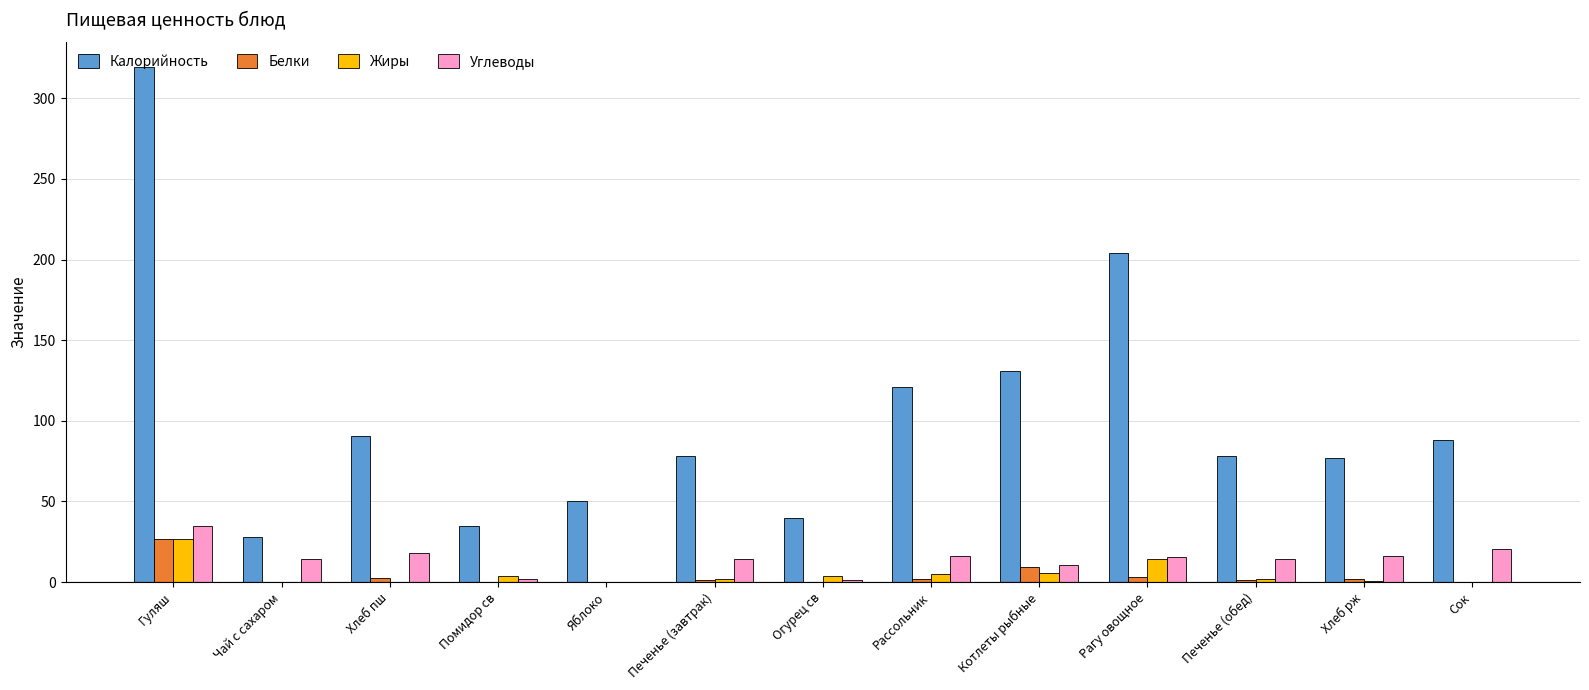

What is the sum of all Углеводы values?

178.3